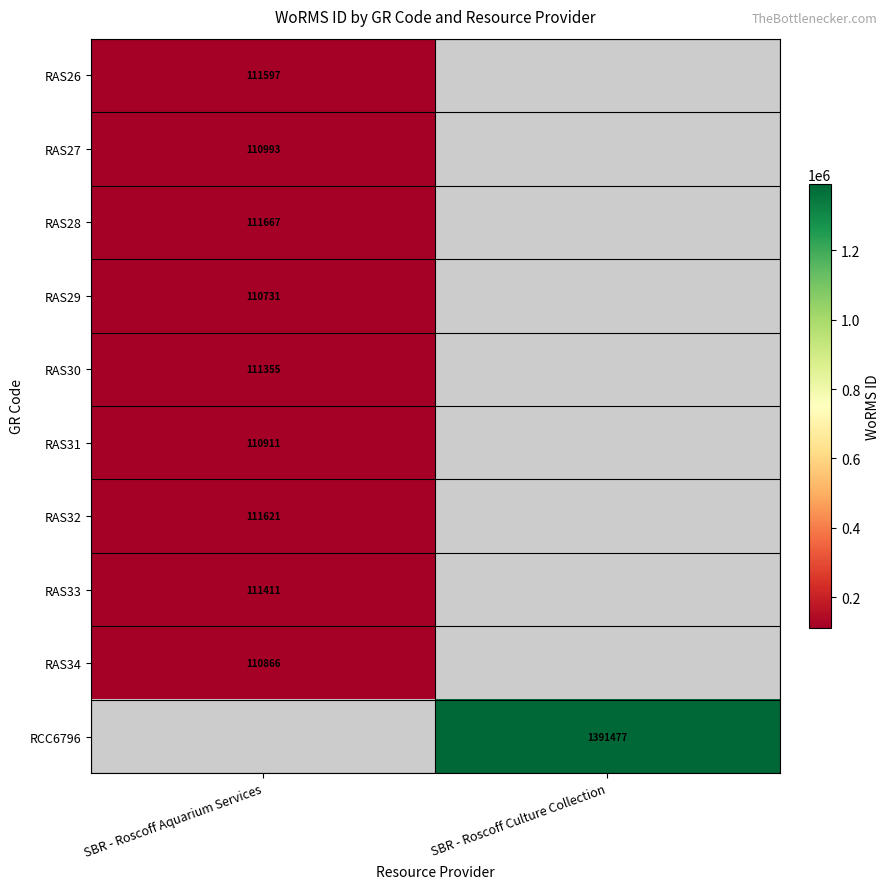

How many distinct data groups are displayed?

10